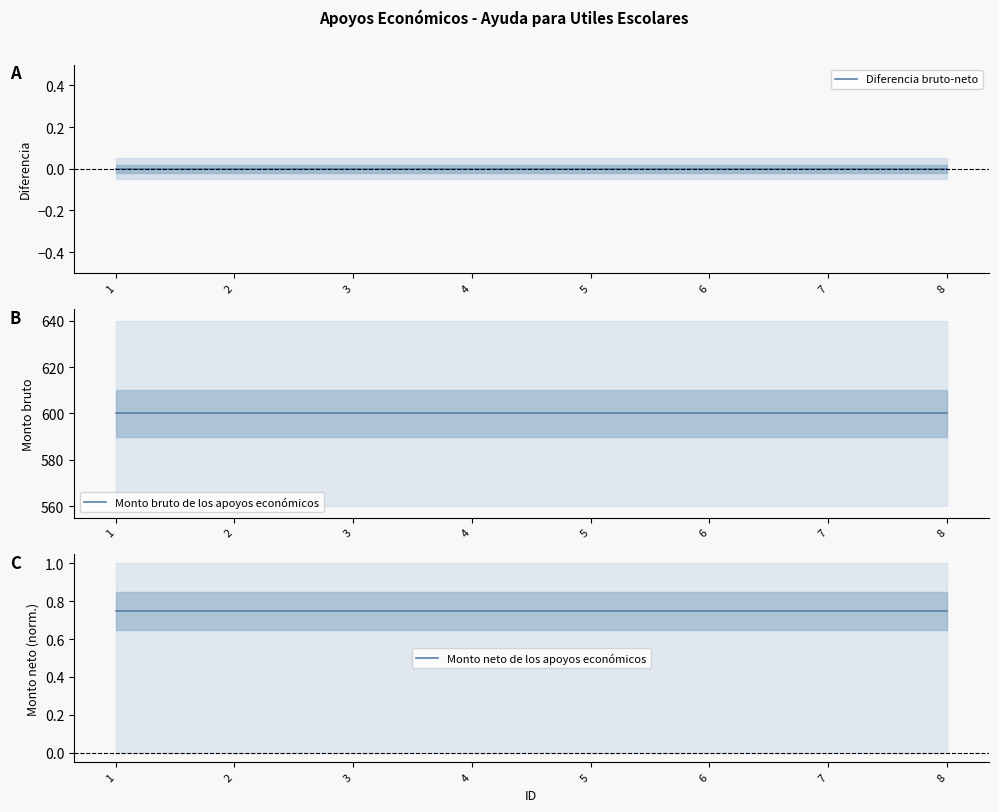

True or false: Monto neto de los apoyos económicos and Monto bruto de los apoyos económicos intersect in this chart.

False